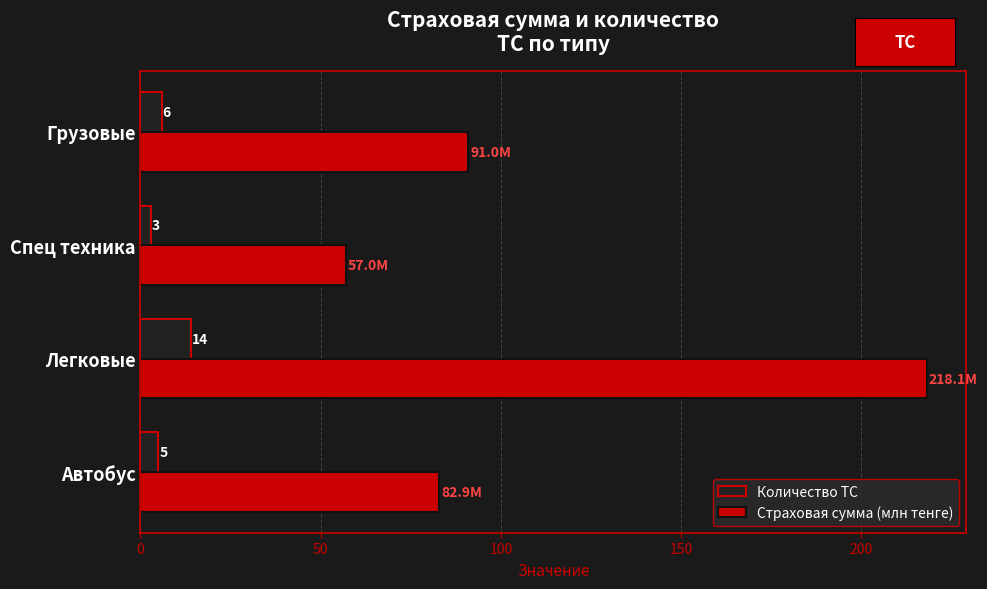

How many distinct data groups are displayed?

2